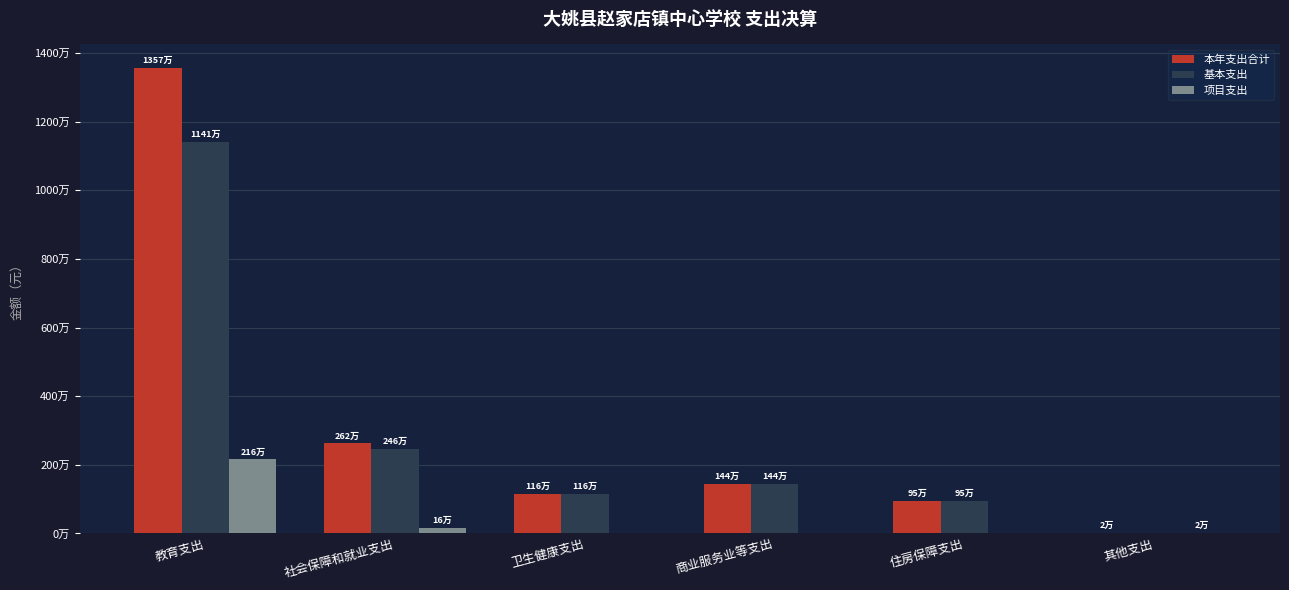

Where does the 基本支出 series first go above 1440000?

教育支出